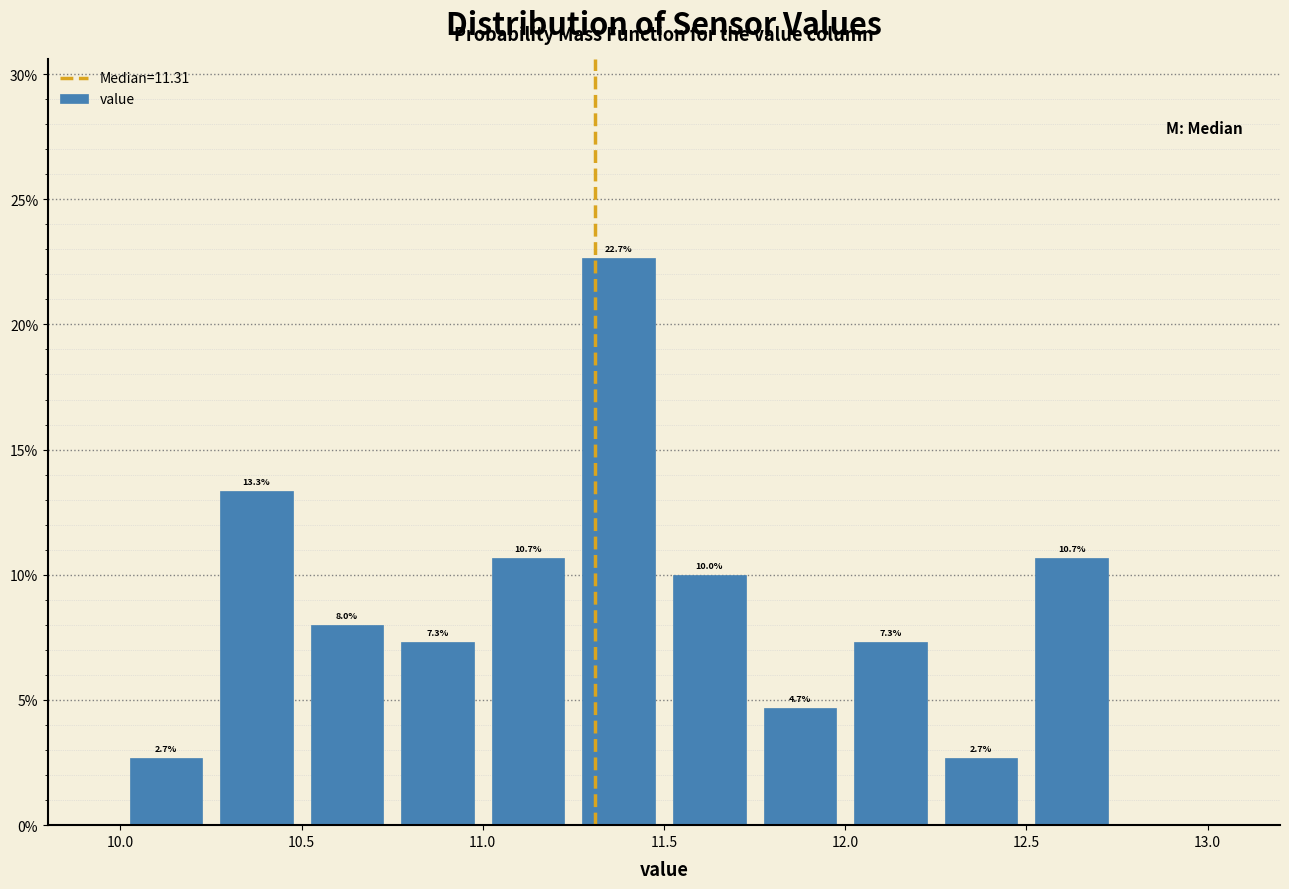

Which range on the x-axis has the tallest bar?

11.25 to 11.50